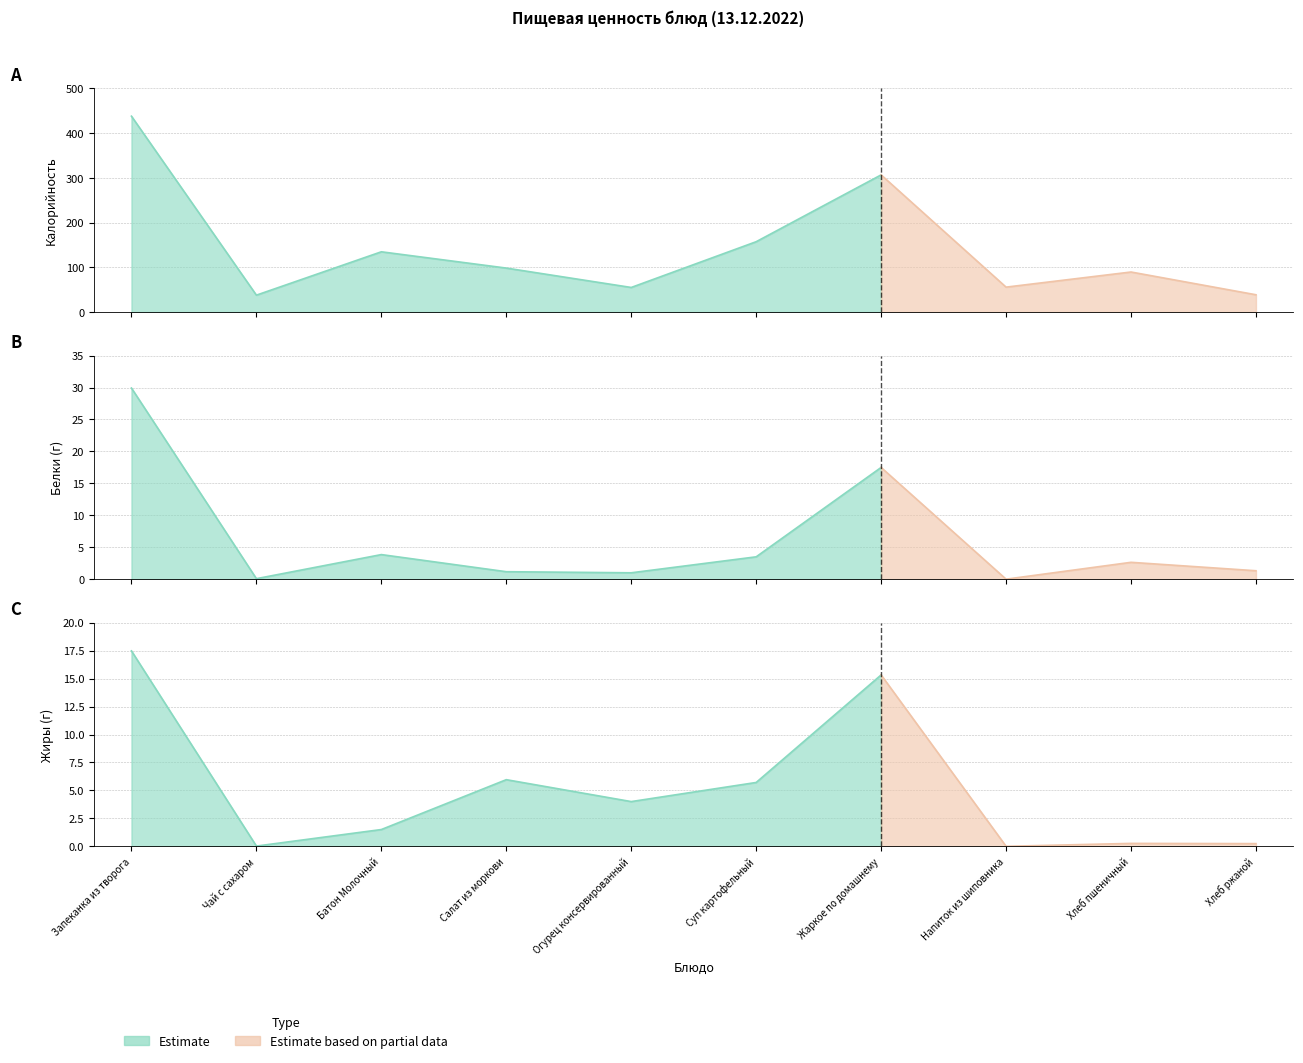

Which series has the largest range (max minus min)?

Калорийность